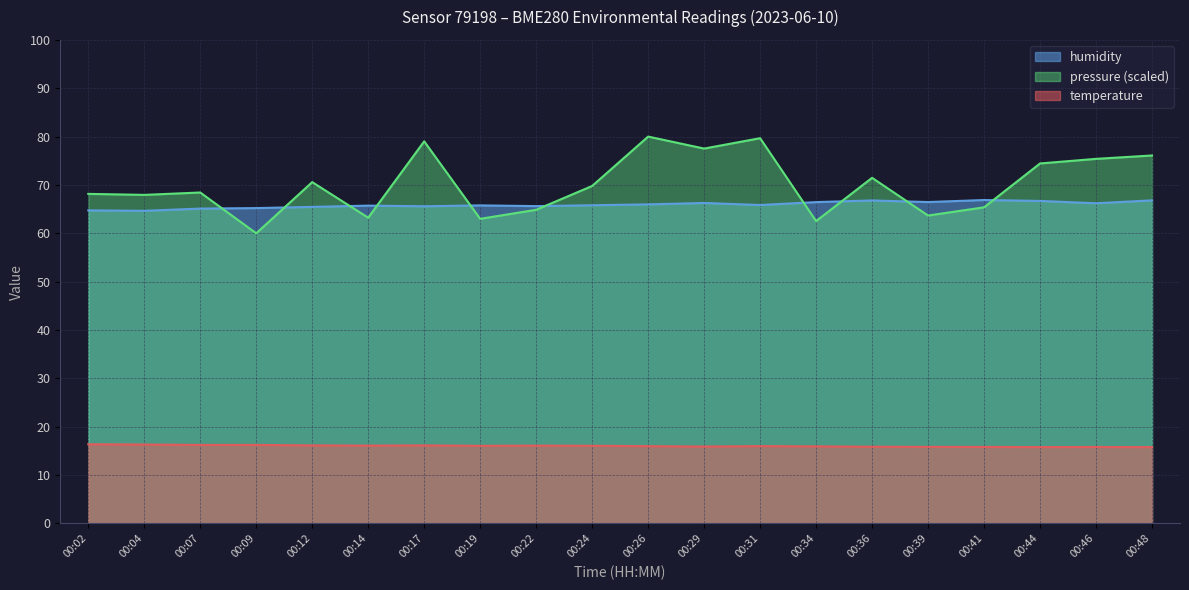

What is the value of the humidity point at the 12th from the left?

66.3